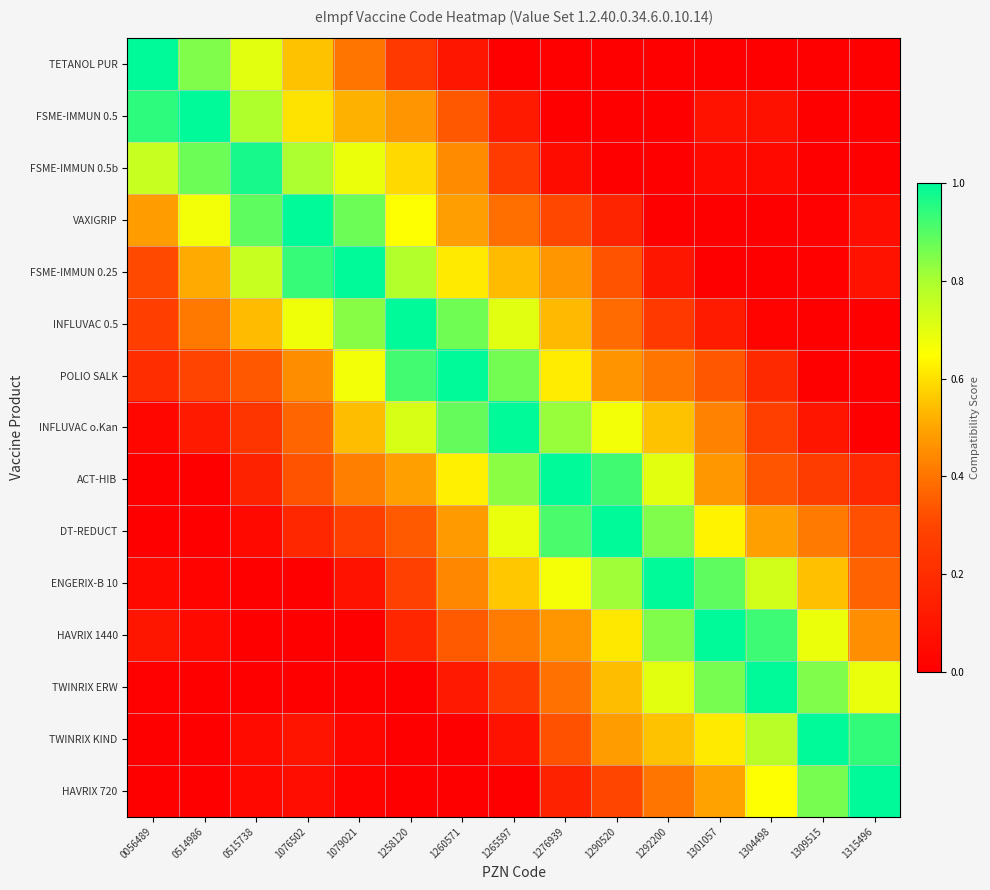

Between 1304498 and 1309515, which series saw the biggest shift?

HAVRIX 1440